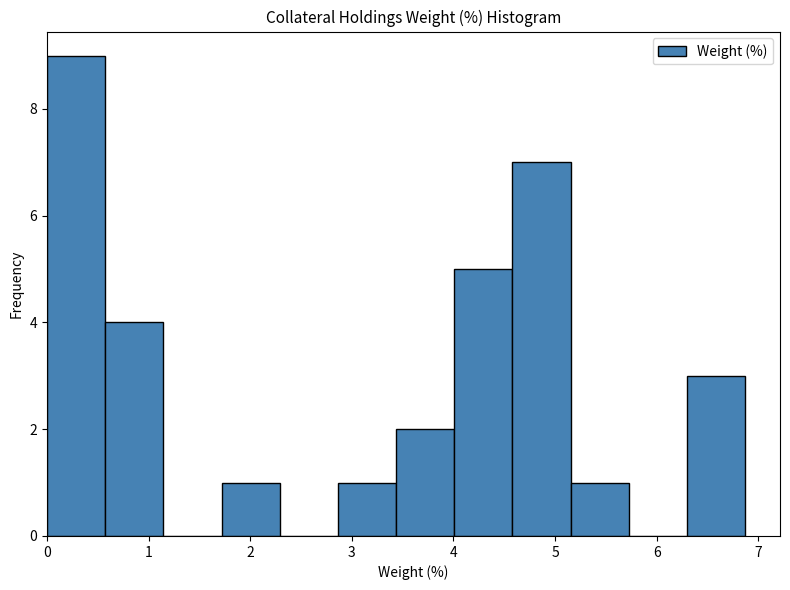

Which range on the x-axis has the tallest bar?

0.0 to 0.6